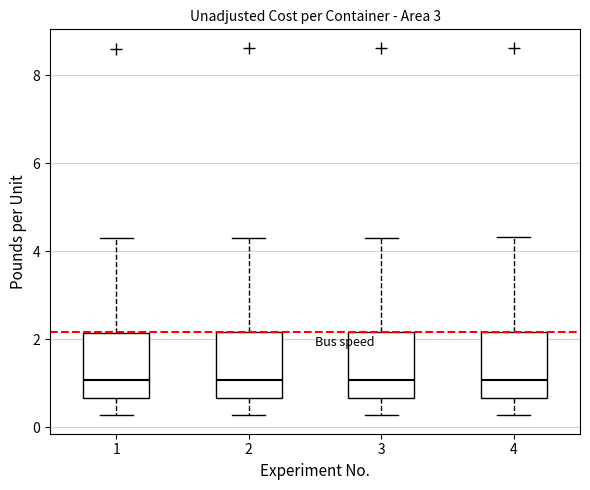

Reading left to right, transcribe this box plot: for each box, give where its median line is, the range the box spans, and where its two whiskers end, as read against the y-axis. The values are not printed on the chart, so give them approximately, as read against the axis.

1: median 1.0, box 0.6 to 2.2, whiskers 0.2 to 4.4
2: median 1.0, box 0.6 to 2.2, whiskers 0.2 to 4.4
3: median 1.0, box 0.6 to 2.2, whiskers 0.2 to 4.4
4: median 1.0, box 0.6 to 2.2, whiskers 0.2 to 4.4